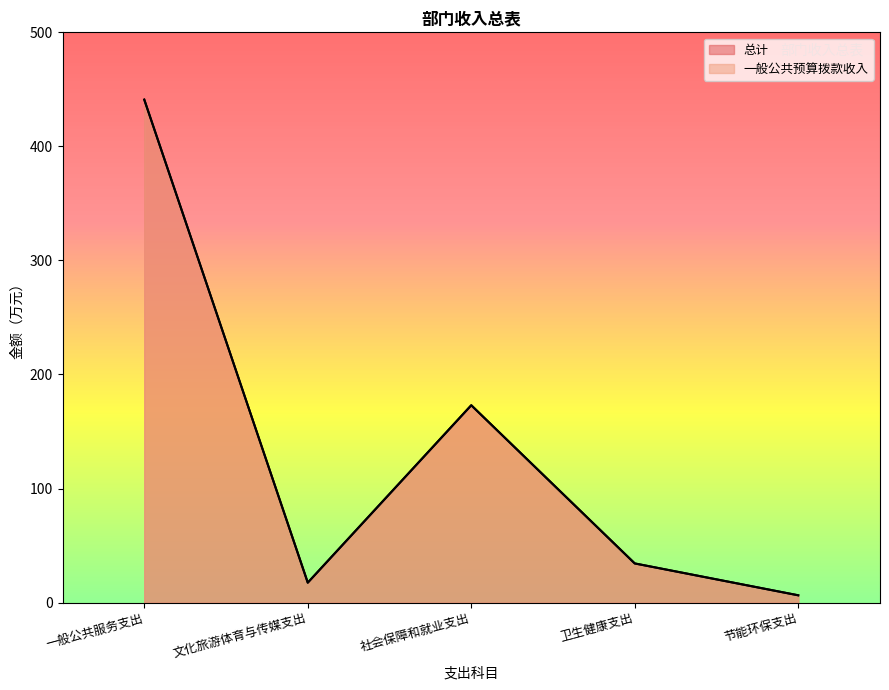

Reading left to right, extract all data points from this chart.

总计: 一般公共服务支出=441.0	文化旅游体育与传媒支出=17.5	社会保障和就业支出=173.0	卫生健康支出=34.3	节能环保支出=6.4
一般公共预算拨款收入: 一般公共服务支出=441.0	文化旅游体育与传媒支出=17.5	社会保障和就业支出=173.0	卫生健康支出=34.3	节能环保支出=6.4